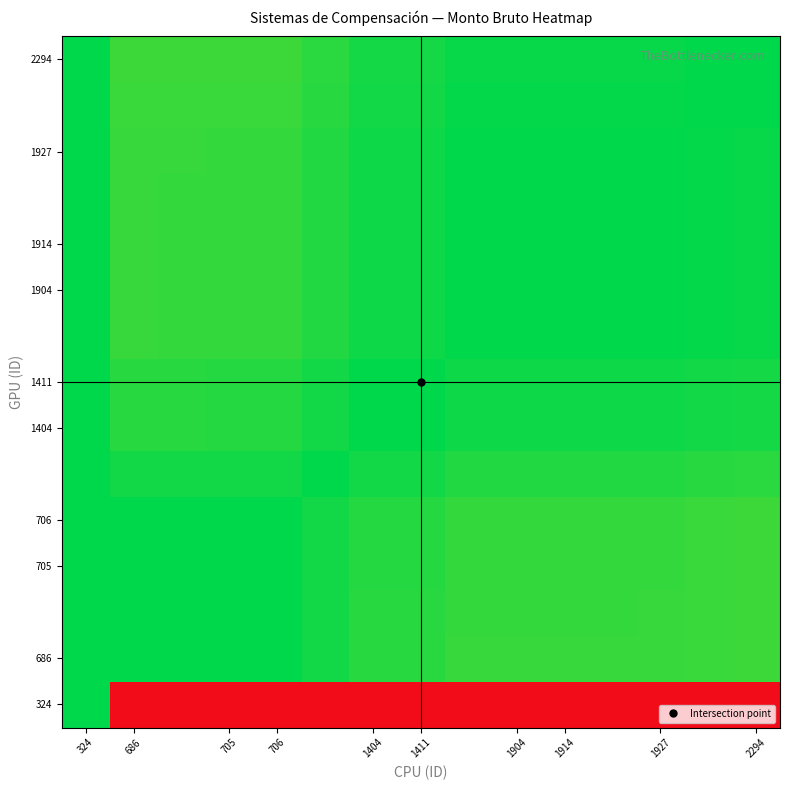

What is the greatest value displayed?

20.7